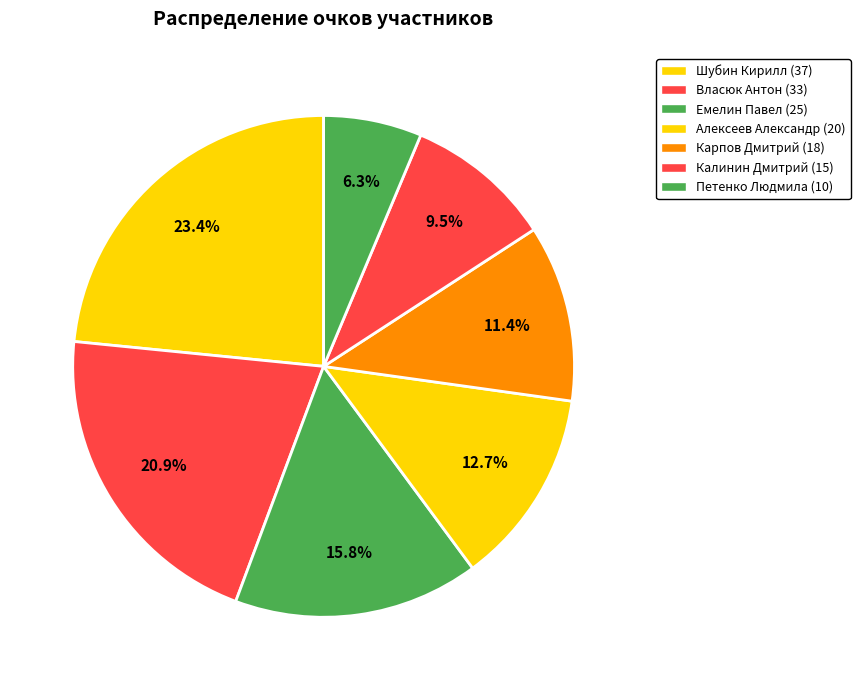

To the nearest percent, what is the difference between the largest and smallest slice percentages?

17%